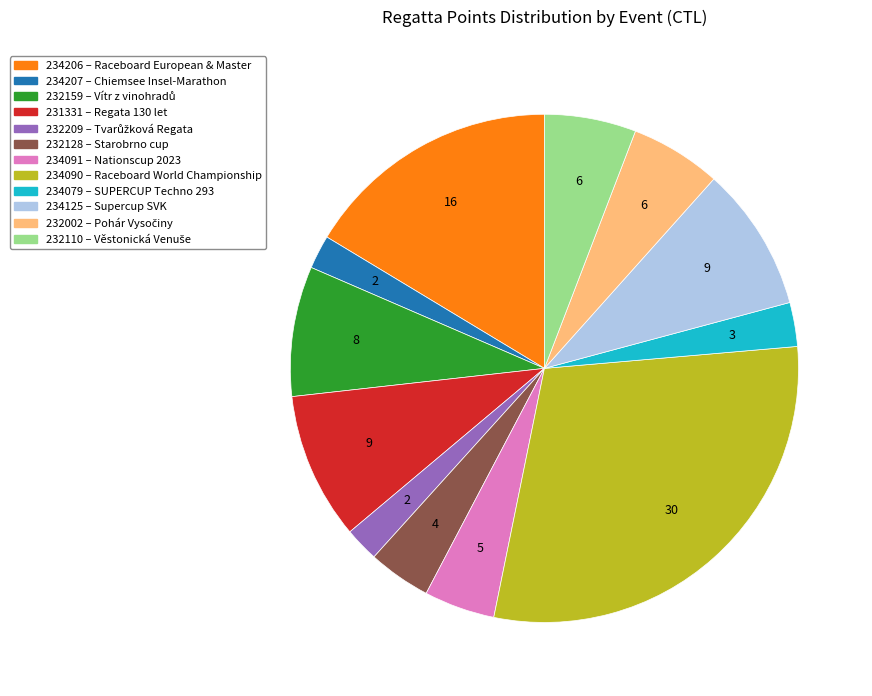

The 232128 slice represents 17% of the pie. True or false?

False